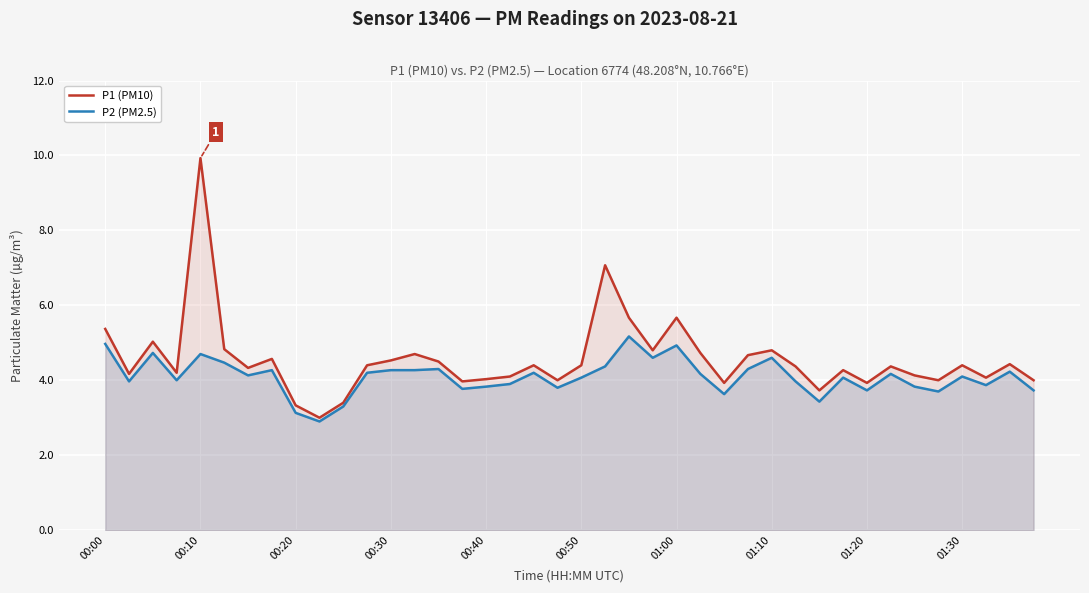

Read the P2 (PM2.5) value at 39.

3.7